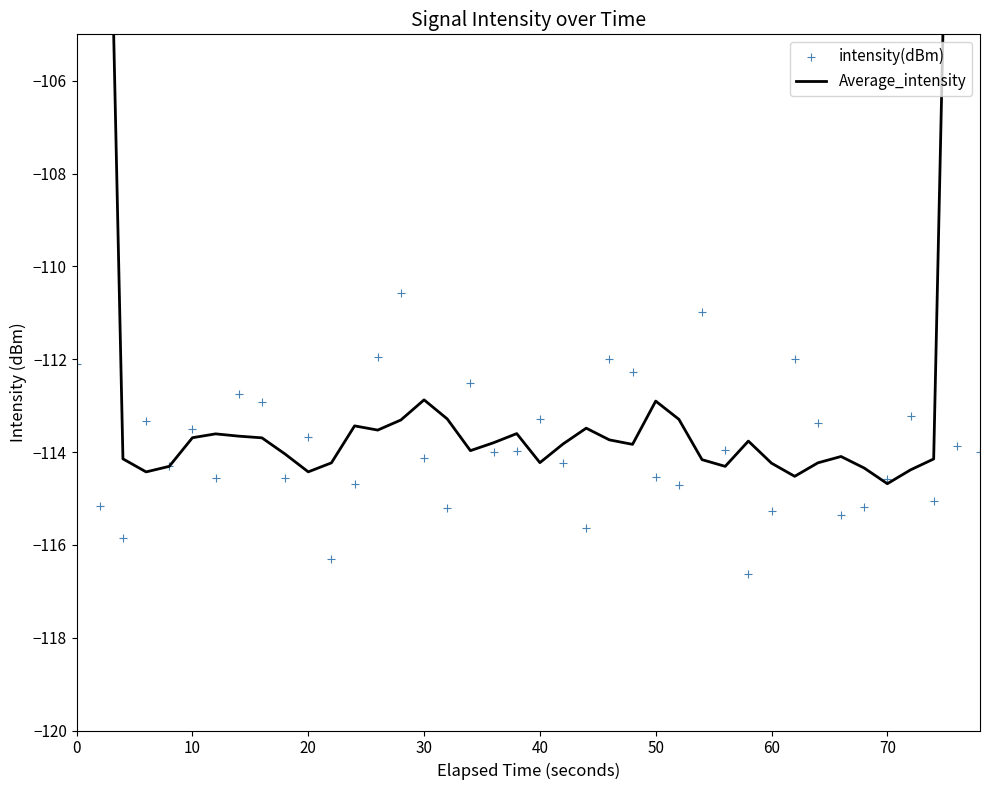

Which series reaches the maximum Y coordinate?

Average_intensity